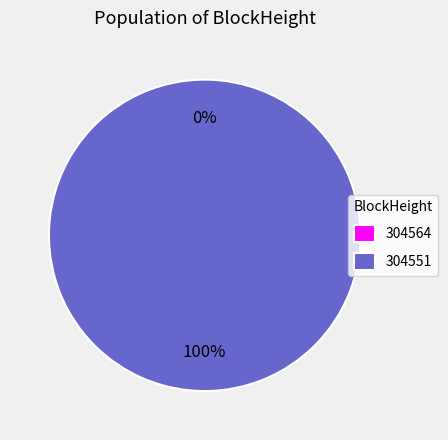

Is it true that 304564 is 9% of the pie?

False